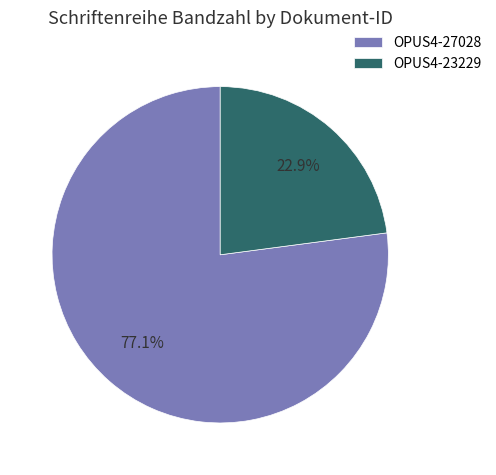

Is it true that OPUS4-23229 is 28% of the pie?

False